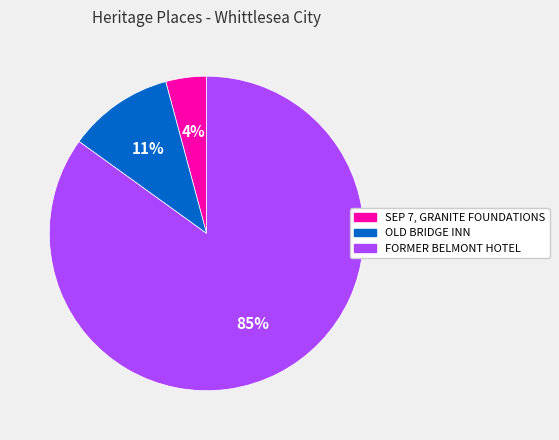

Does FORMER BELMONT HOTEL represent more than half of the total?

Yes